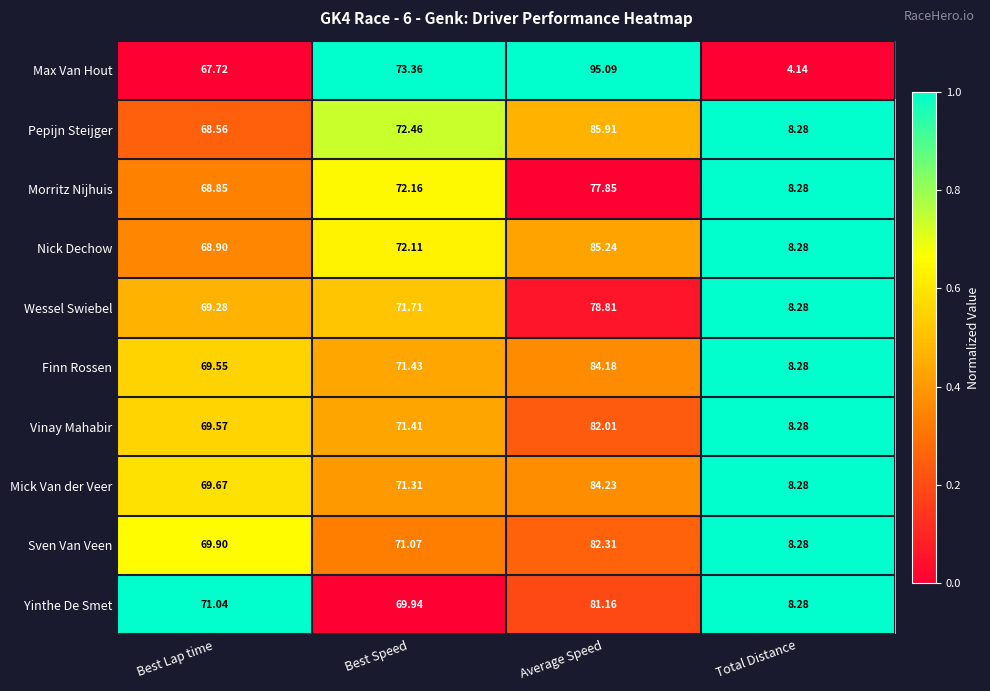

List the series in order of their peak value, lowest first.

Morritz Nijhuis, Wessel Swiebel, Yinthe De Smet, Vinay Mahabir, Sven Van Veen, Finn Rossen, Mick Van der Veer, Nick Dechow, Pepijn Steijger, Max Van Hout